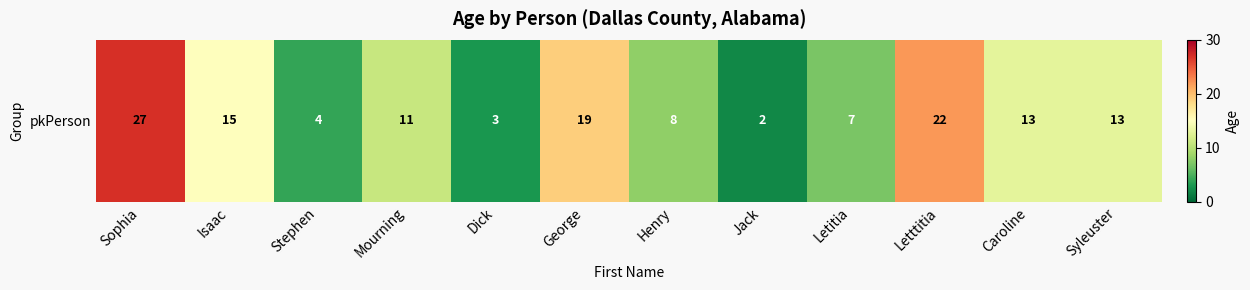

At which label is the value closest to 14?

Isaac